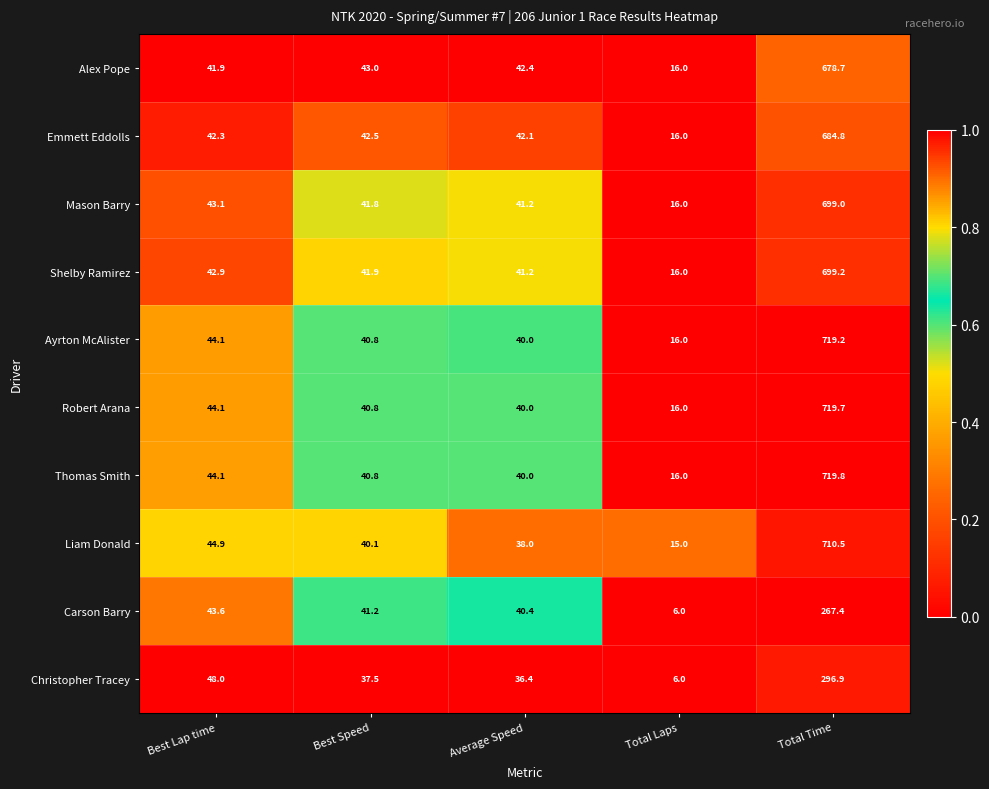

Which label corresponds to the smallest value in the chart?

Total Laps